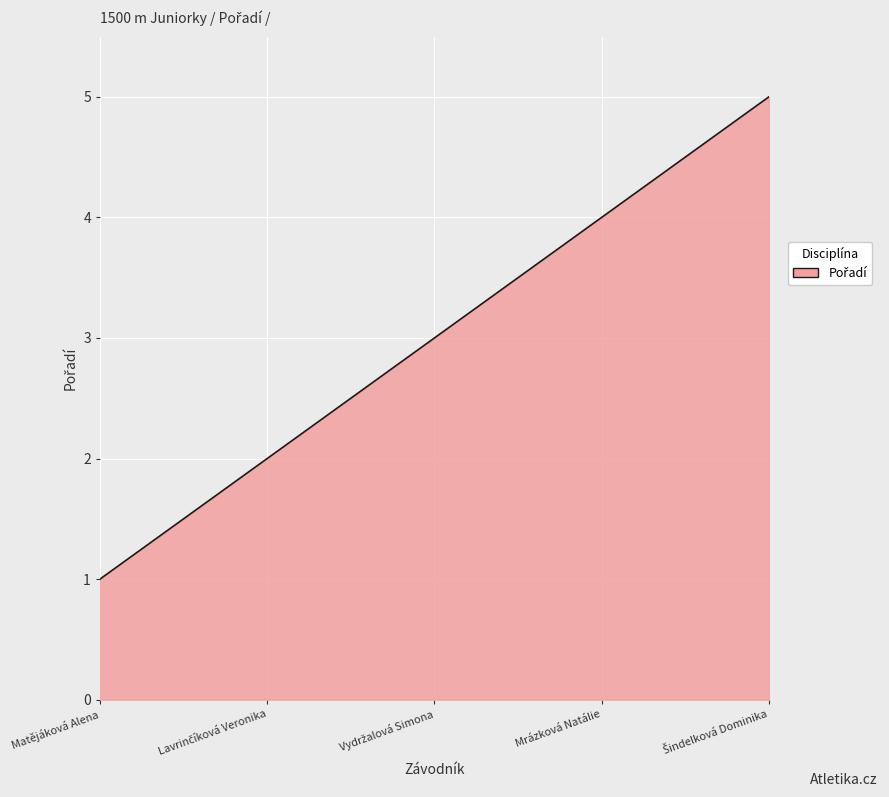

What is the difference between the maximum and minimum values?

4.0